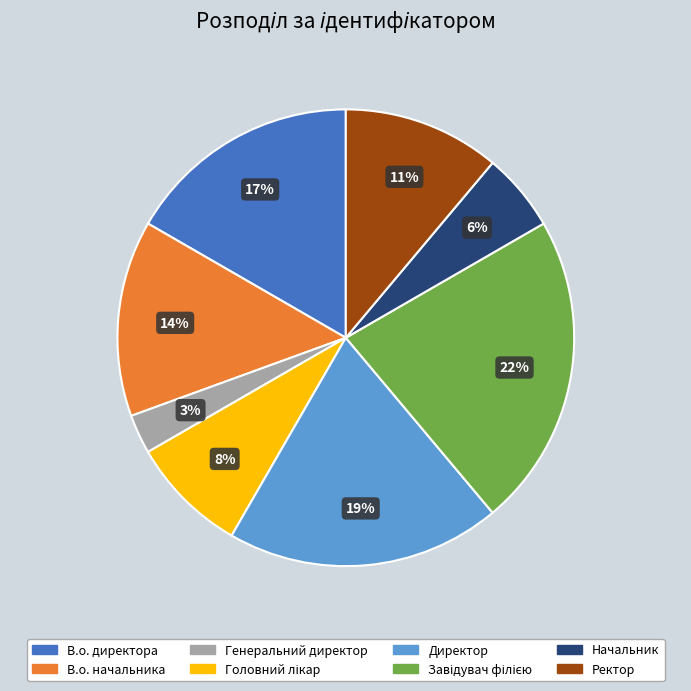

What is the ratio of the value at Генеральний директор to the value at Начальник?

0.5